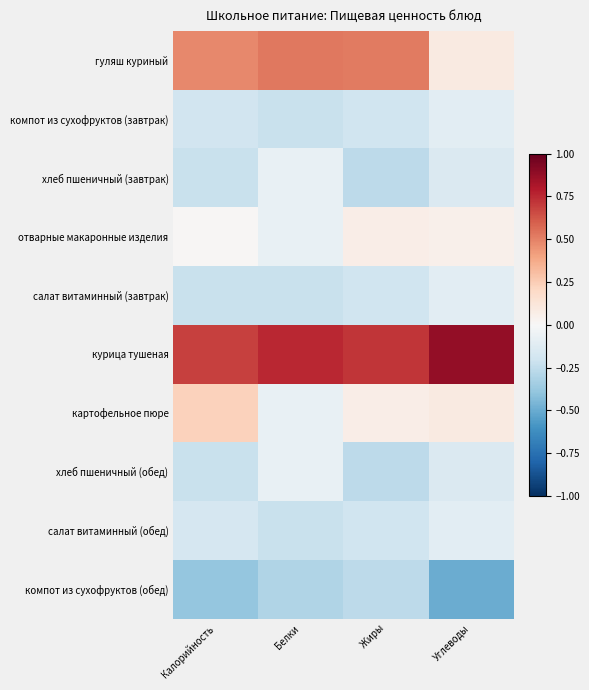

Which has a higher value, Калорийность or Белки?

Белки